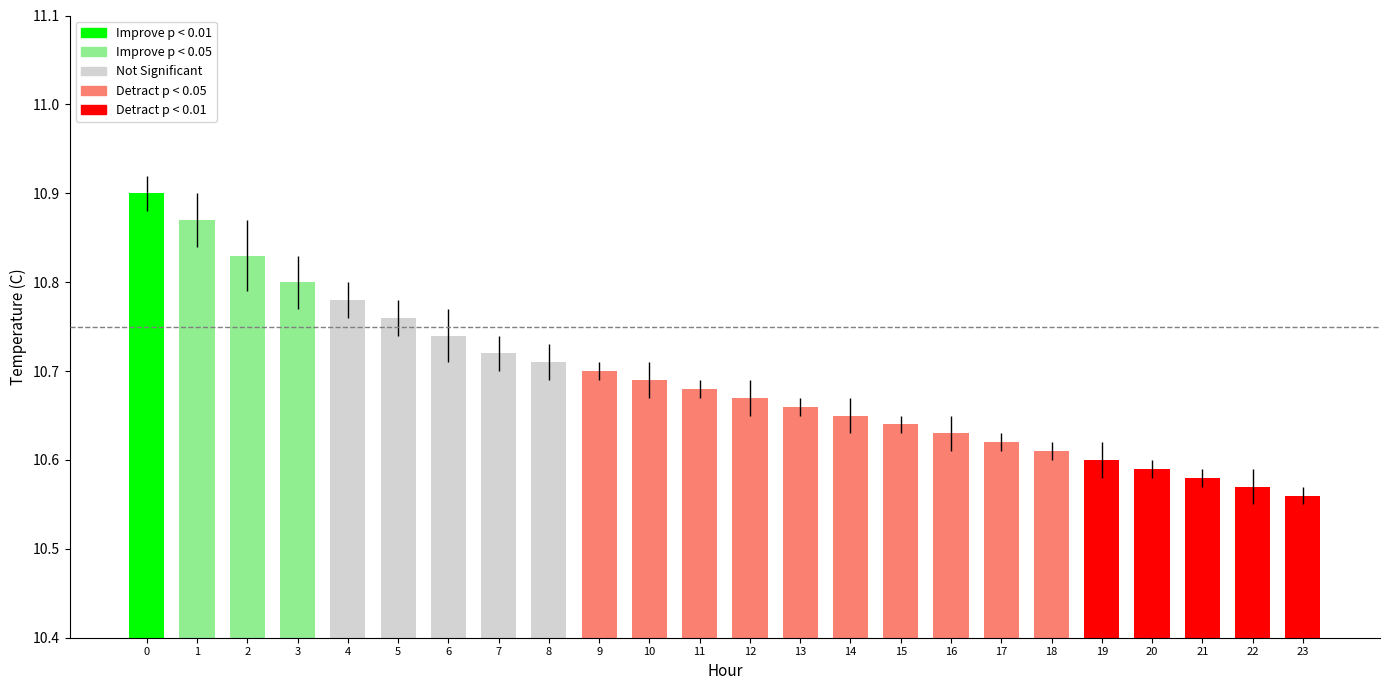

List the labels in order of value, largest first.

0, 1, 2, 3, 4, 5, 6, 7, 8, 9, 10, 11, 12, 13, 14, 15, 16, 17, 18, 19, 20, 21, 22, 23